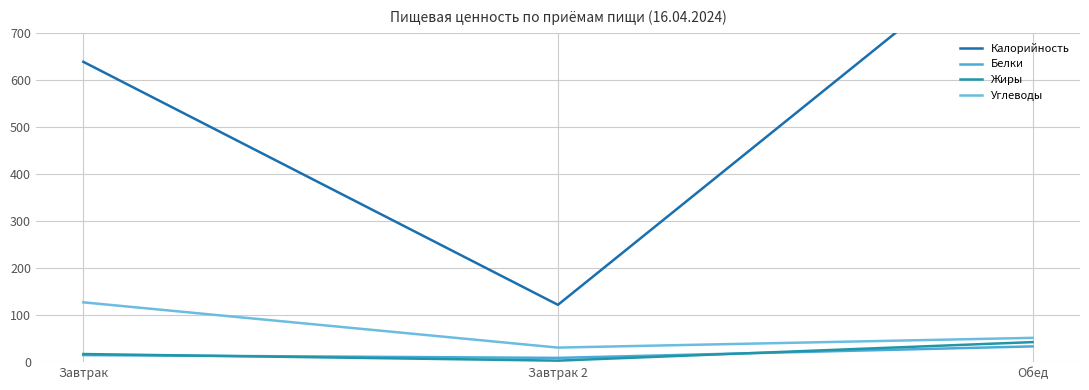

Between Завтрак and Завтрак 2, which series saw the biggest shift?

Калорийность